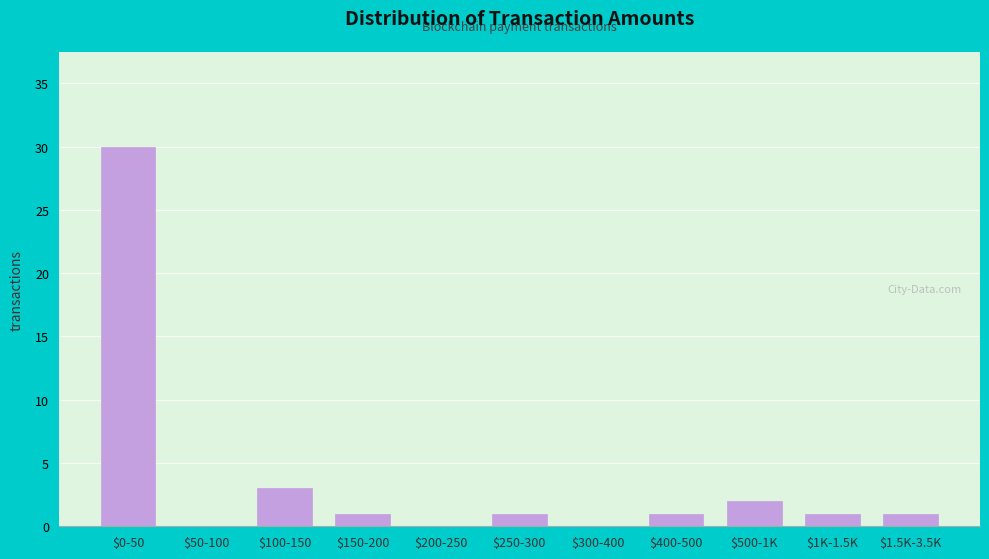

Where is the data nearest to the value 15?

$100-150